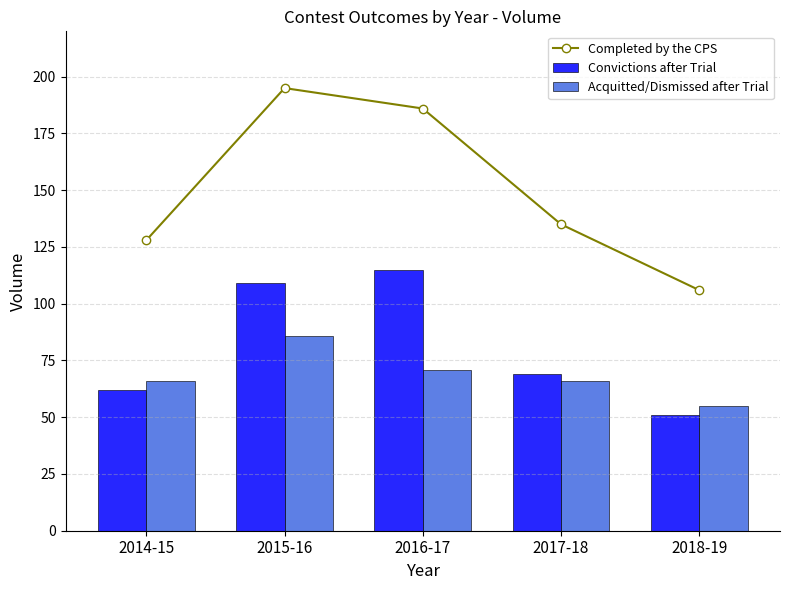

What is the total value across all series at 2015-16?

390